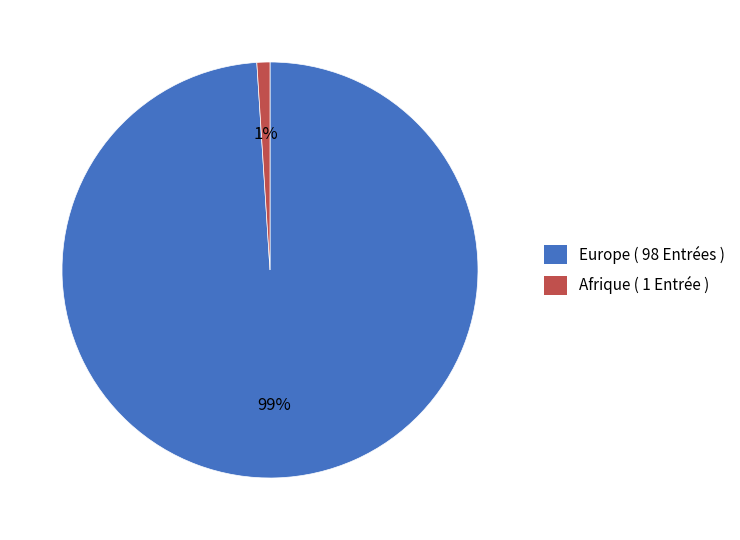

Do Afrique ( 1 Entrée ) and Europe ( 98 Entrées ) together represent more than half of the pie?

Yes